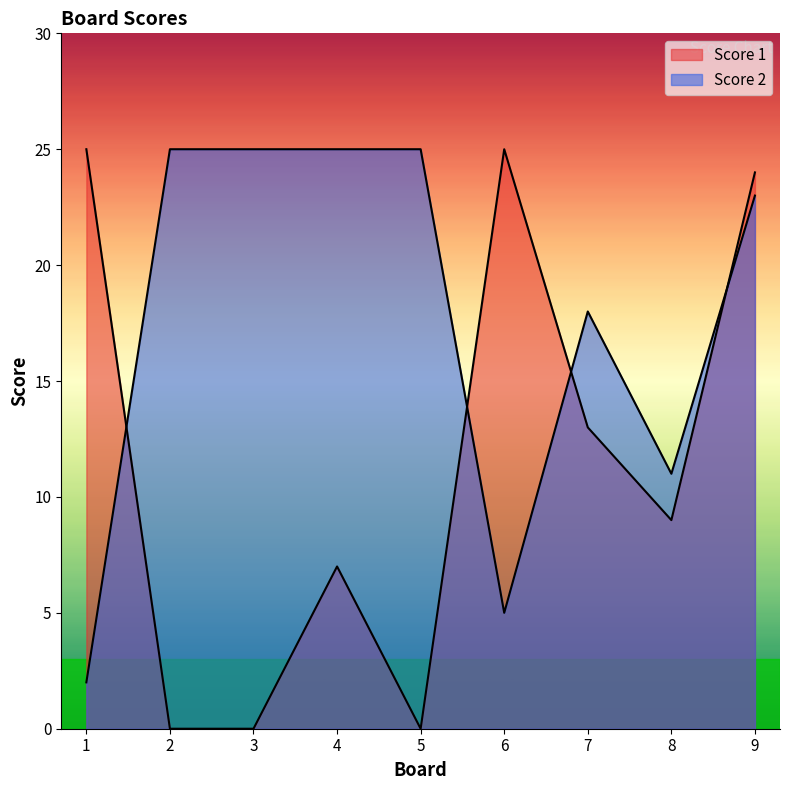

Rank the categories by Score 2 value from highest to lowest.

2, 3, 4, 5, 9, 7, 8, 6, 1